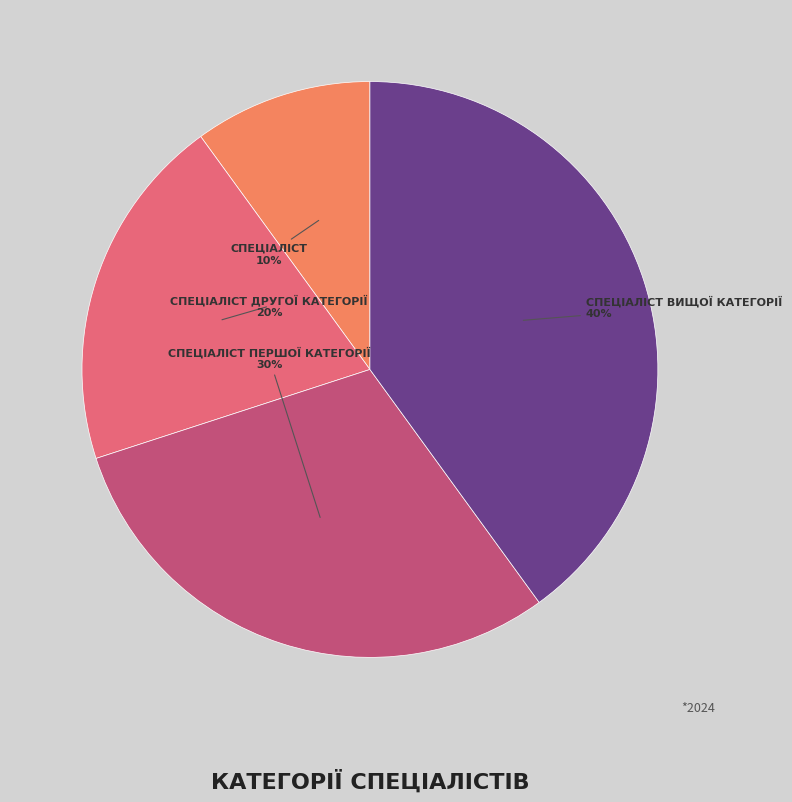

To the nearest percent, what is the average slice percentage?

25%